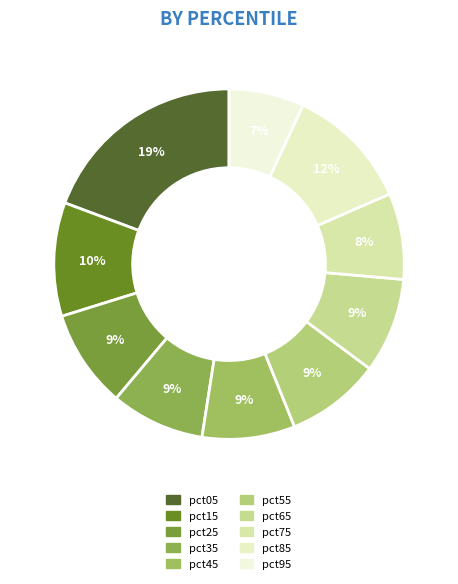

How many segments does this pie chart have?

10